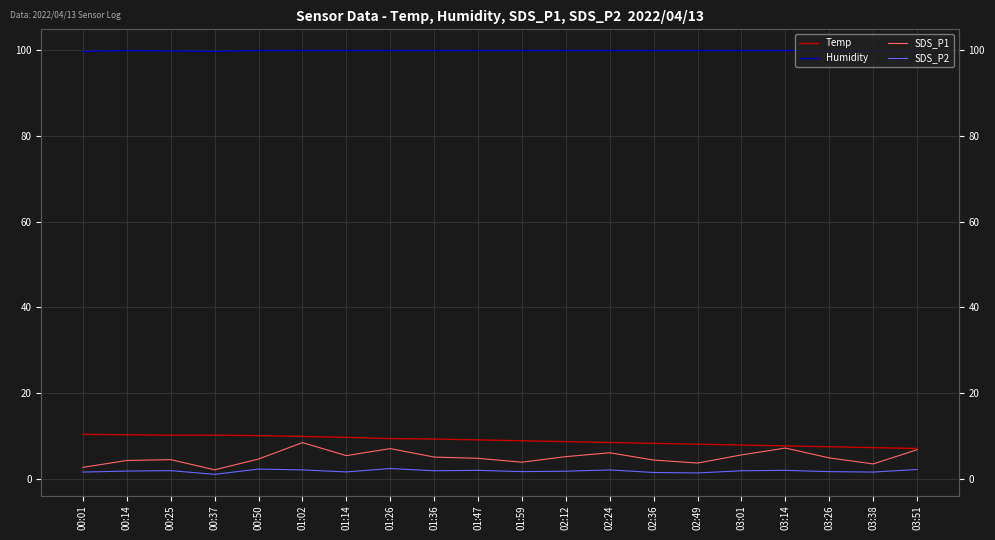

Where is the first local maximum for SDS_P2?

00:25